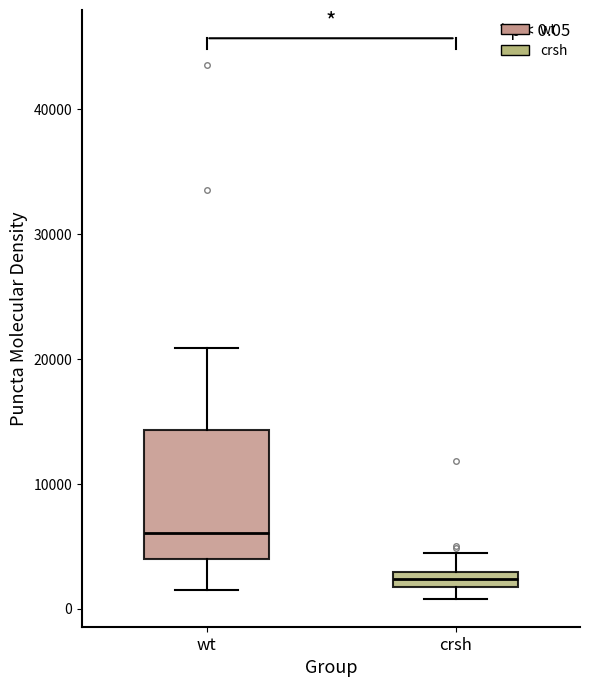

Comparing the boxes themselves (not the whiskers), which one is the tallest?

wt